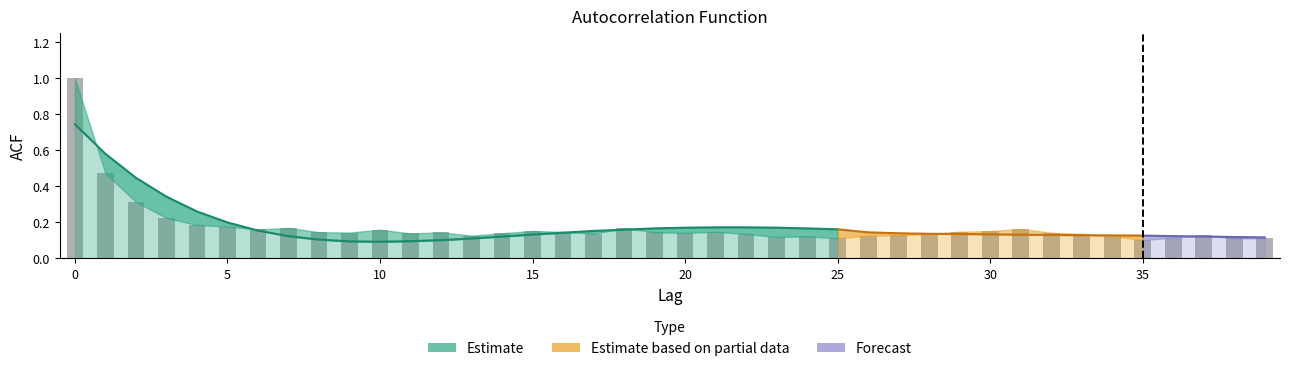

How many distinct data groups are displayed?

3